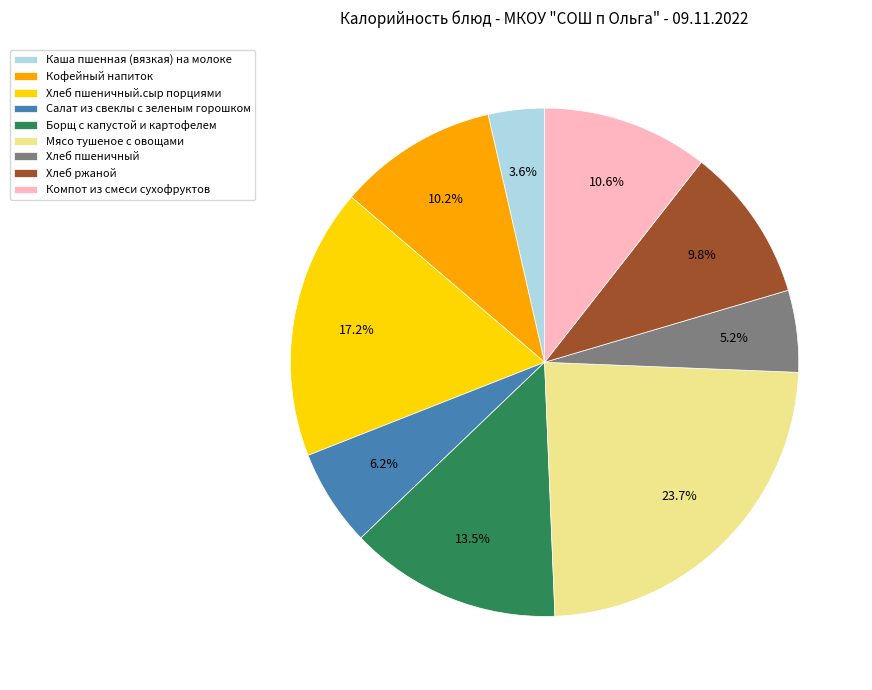

Which has a higher value, Хлеб ржаной or Хлеб пшеничный?

Хлеб ржаной